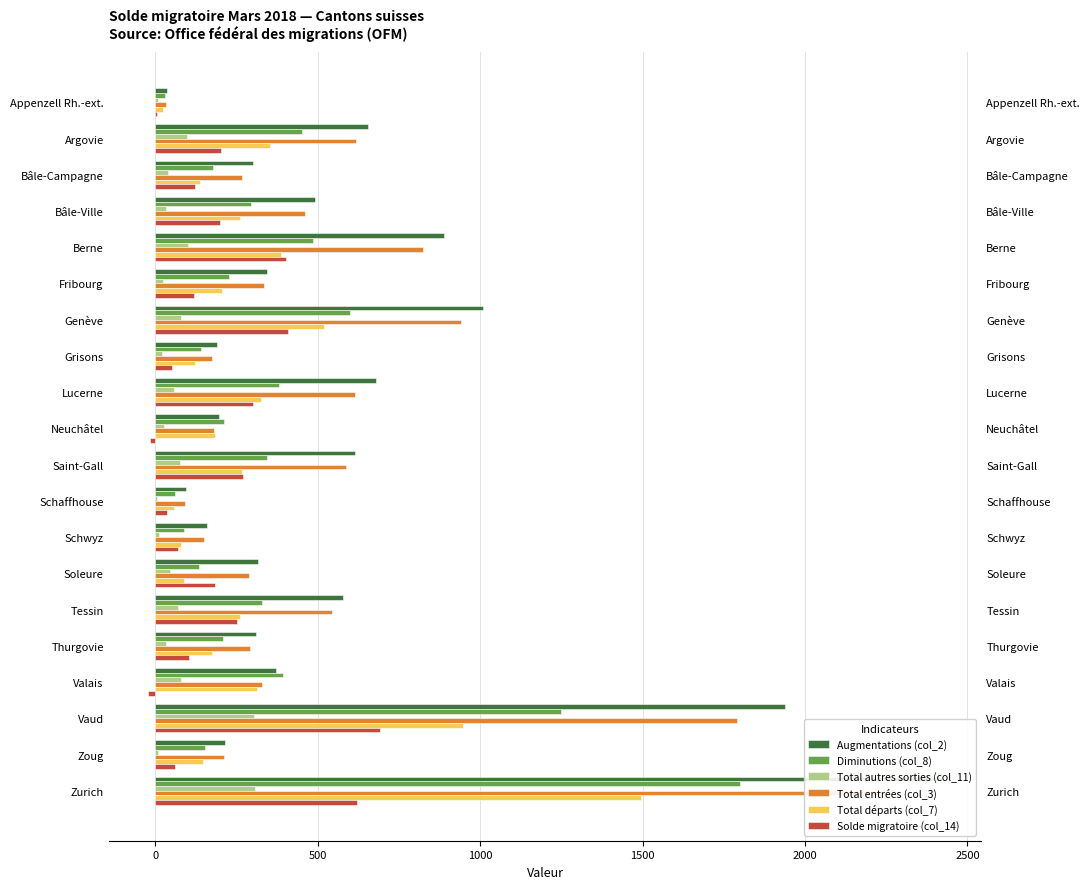

Is the value of Diminutions (col_8) at Bâle-Ville greater than the value of Solde migratoire (col_14) at Genève?

No